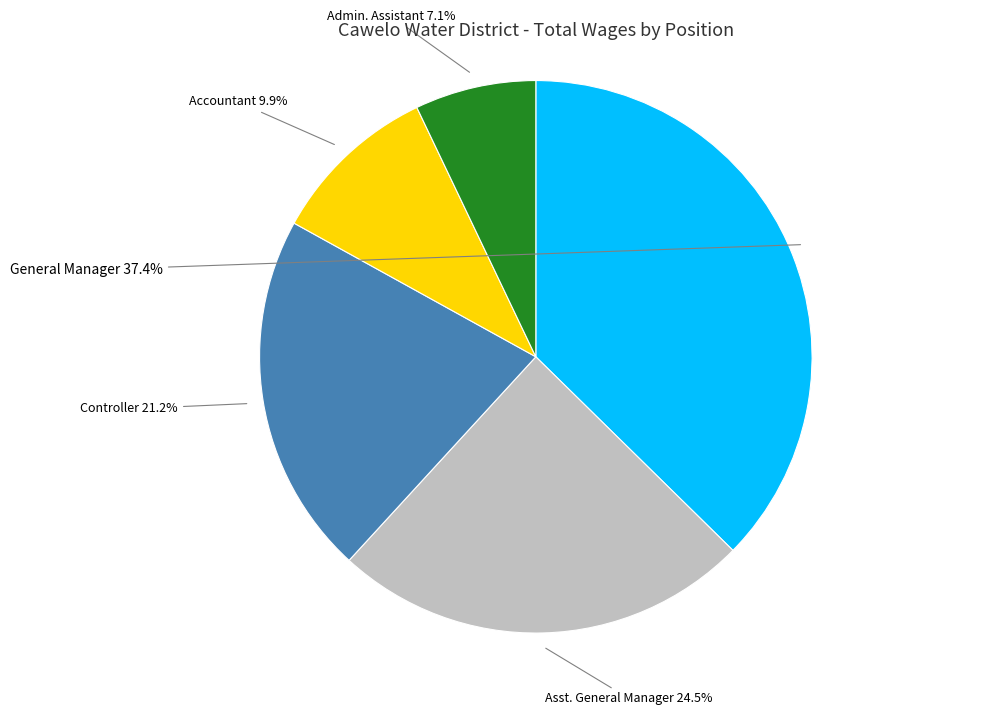

Which category has the smallest portion of the pie?

Admin. Assistant